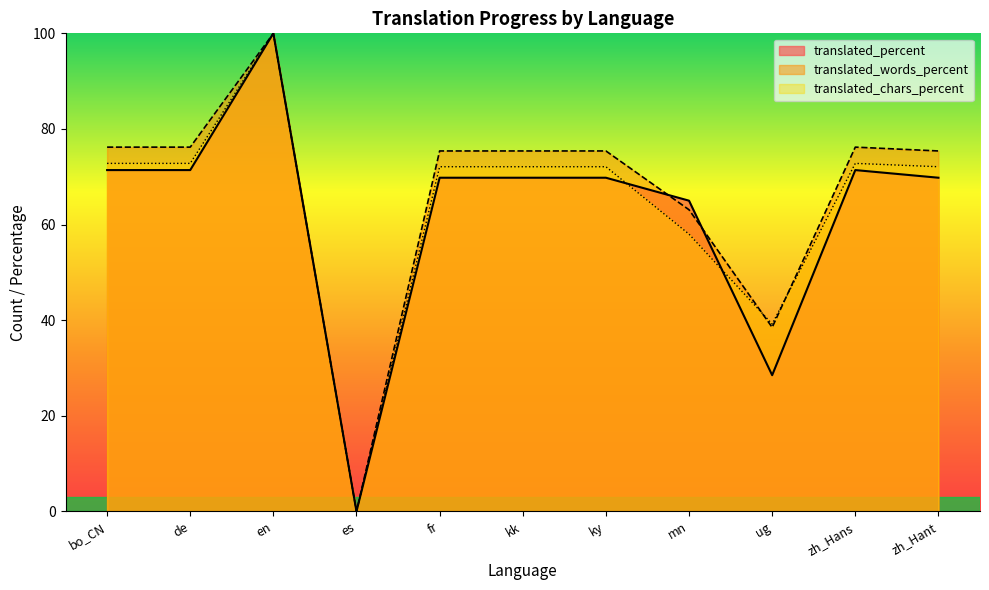

Reading left to right, transcribe all the data shown in this chart.

translated: bo_CN=71.4	de=71.4	en=100.0	es=0.0	fr=69.8	kk=69.8	ky=69.8	mn=65.0	ug=28.5	zh_Hans=71.4	zh_Hant=69.8
translated_percent: bo_CN=76.2	de=76.2	en=100.0	es=0.0	fr=75.4	kk=75.4	ky=75.4	mn=63.1	ug=38.5	zh_Hans=76.2	zh_Hant=75.4
translated_words_percent: bo_CN=72.8	de=72.8	en=100.0	es=0.0	fr=72.1	kk=72.1	ky=72.1	mn=58.0	ug=39.2	zh_Hans=72.8	zh_Hant=72.1